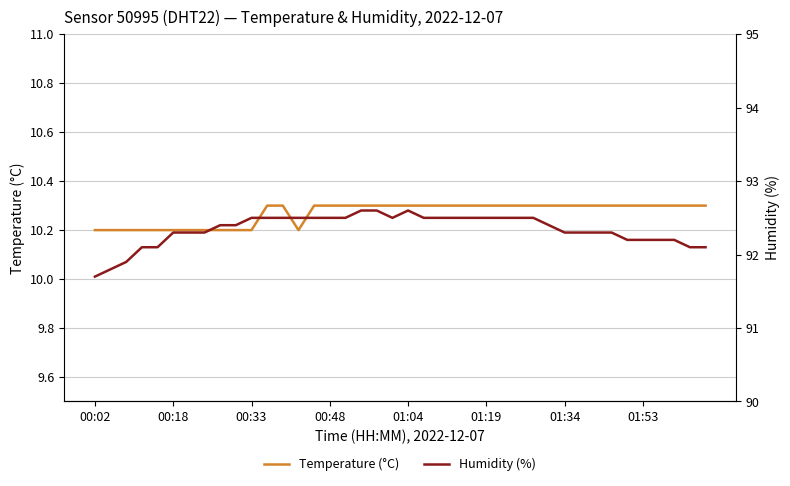

Does the chart display data point markers on the line(s)?

No